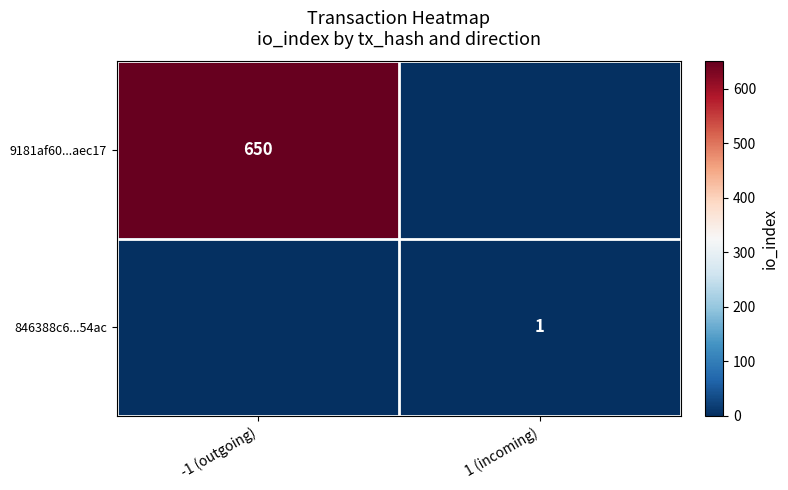

The 9181af60...aec17 series shows 650 at -1 (outgoing). True or false?

True